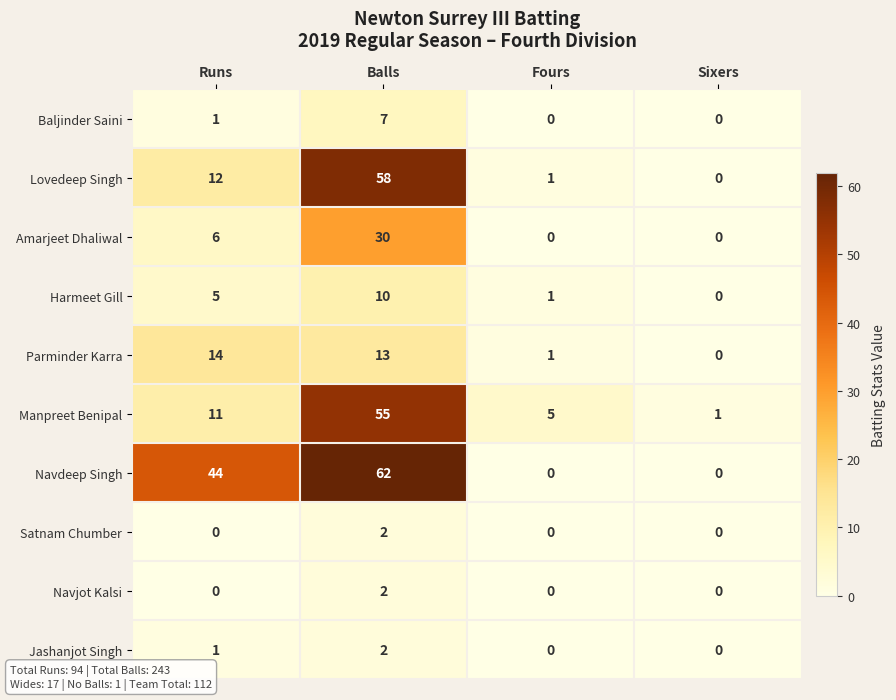

At which label does Manpreet Benipal reach its minimum?

Sixers